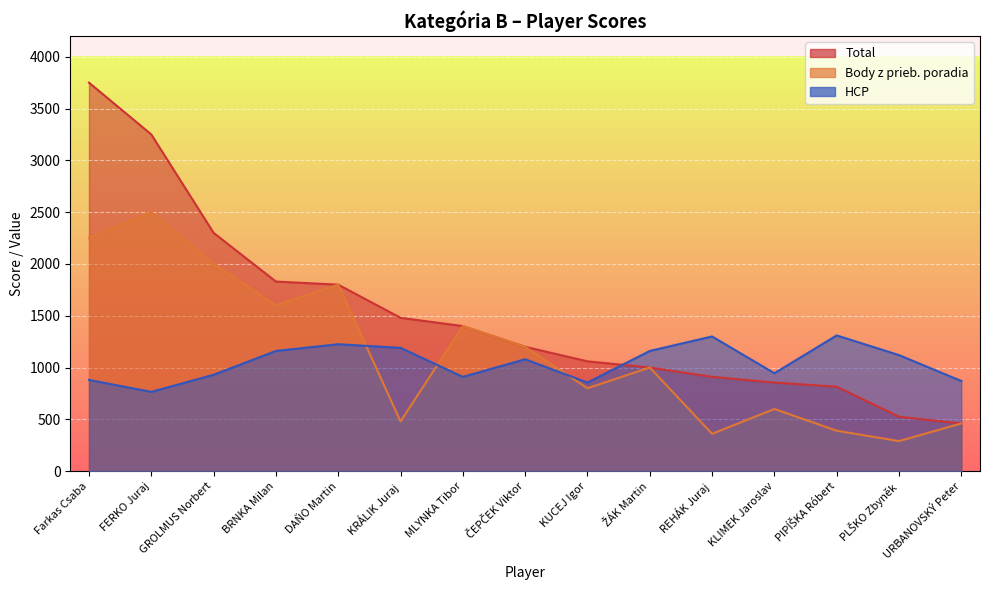

What is the value of the Body z prieb. poradia point at the 3rd from the left?

2000.0